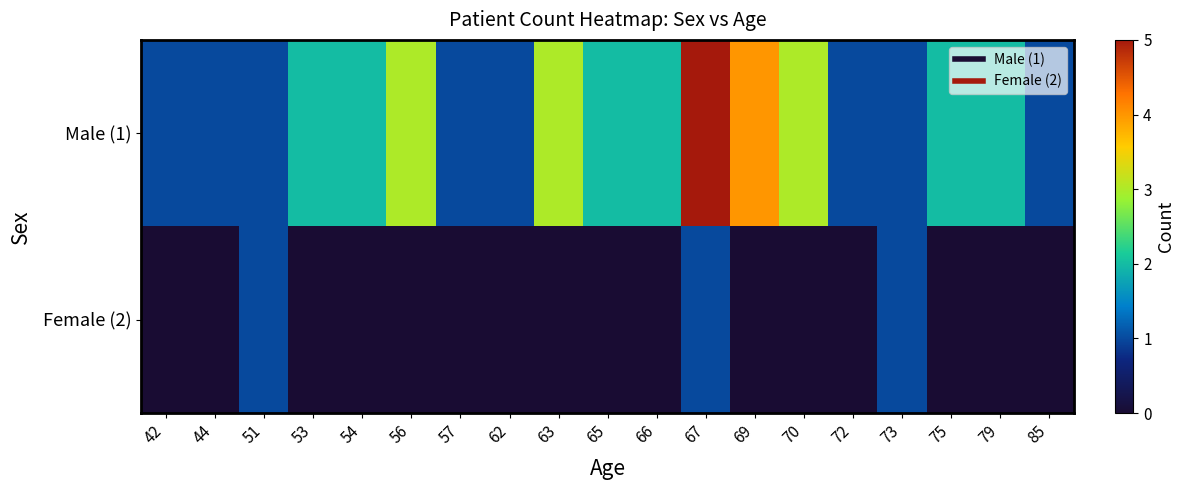

Which series has the largest total across all categories?

Male (1)